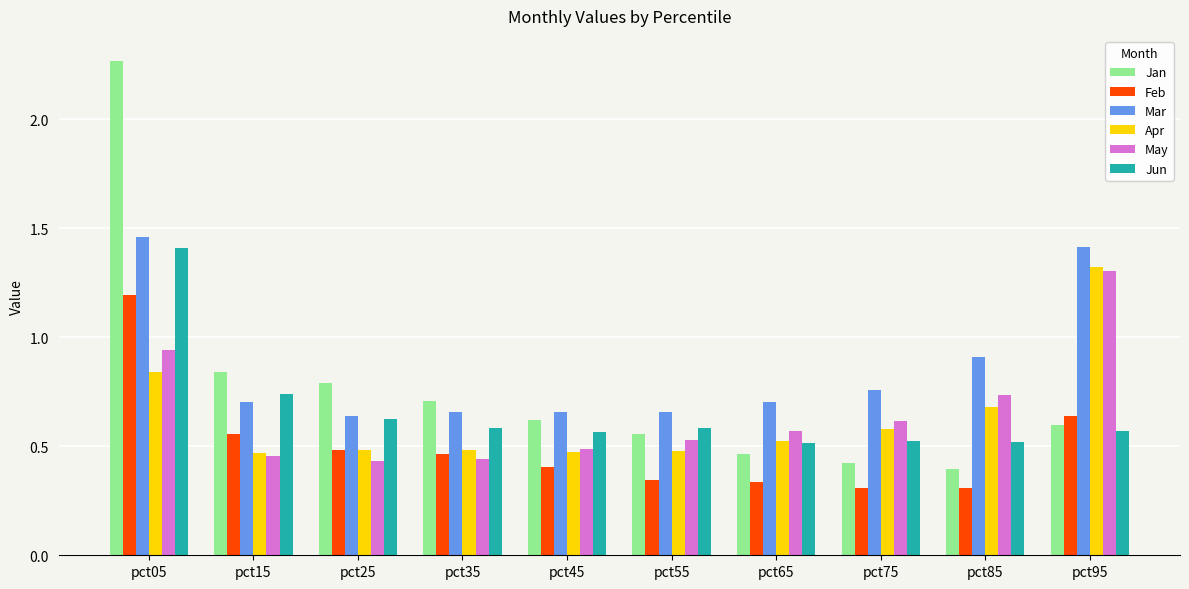

What is the sum of all Mar values?

8.6